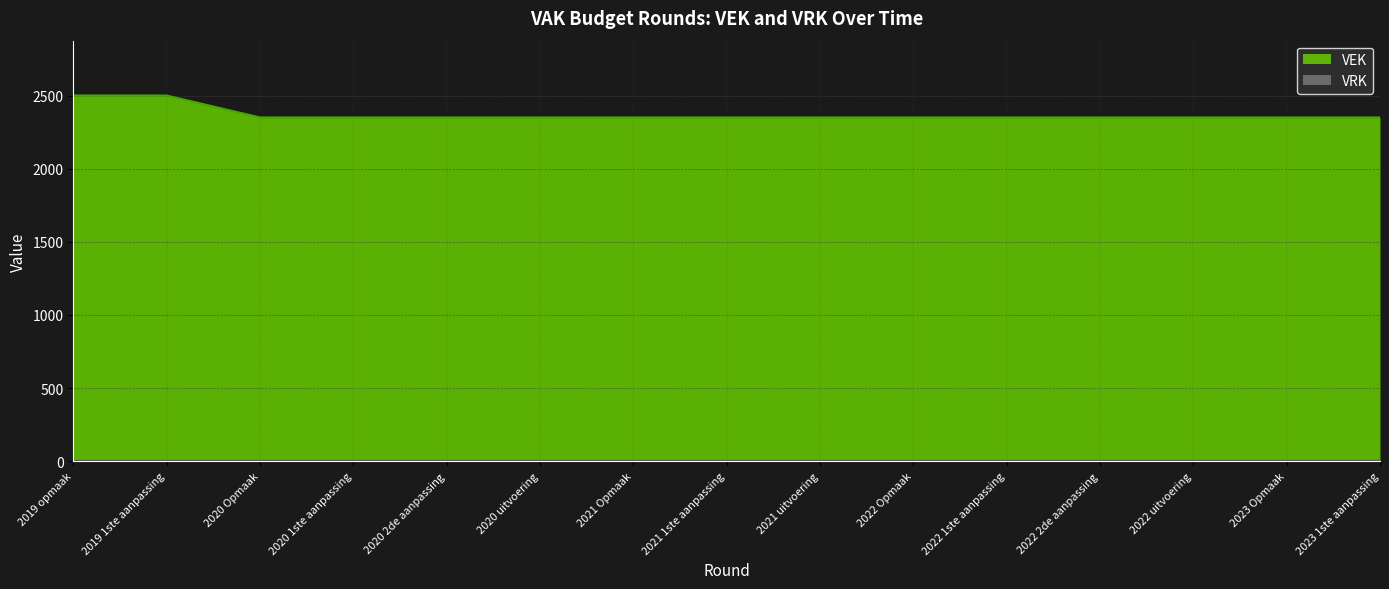

Count the number of categories in the chart.

15